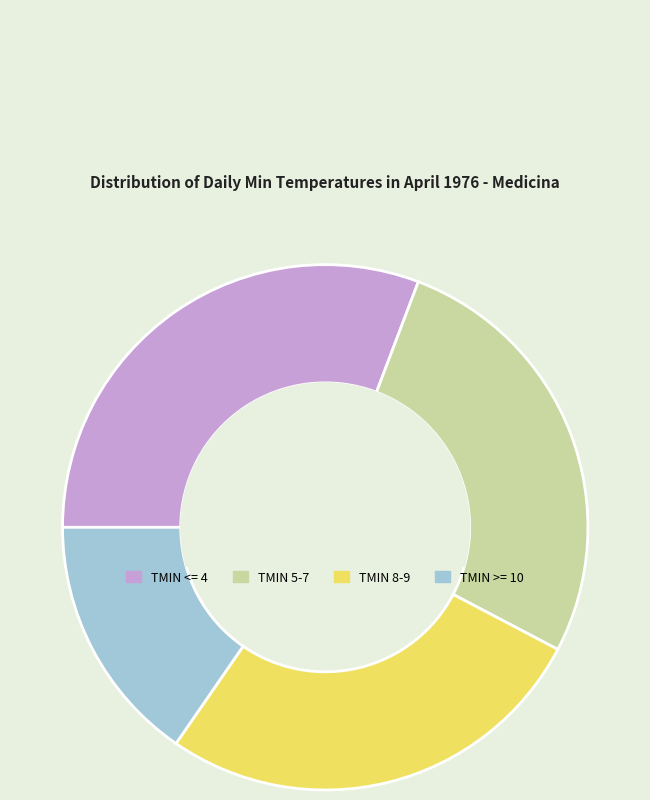

Does any single category account for the majority?

No